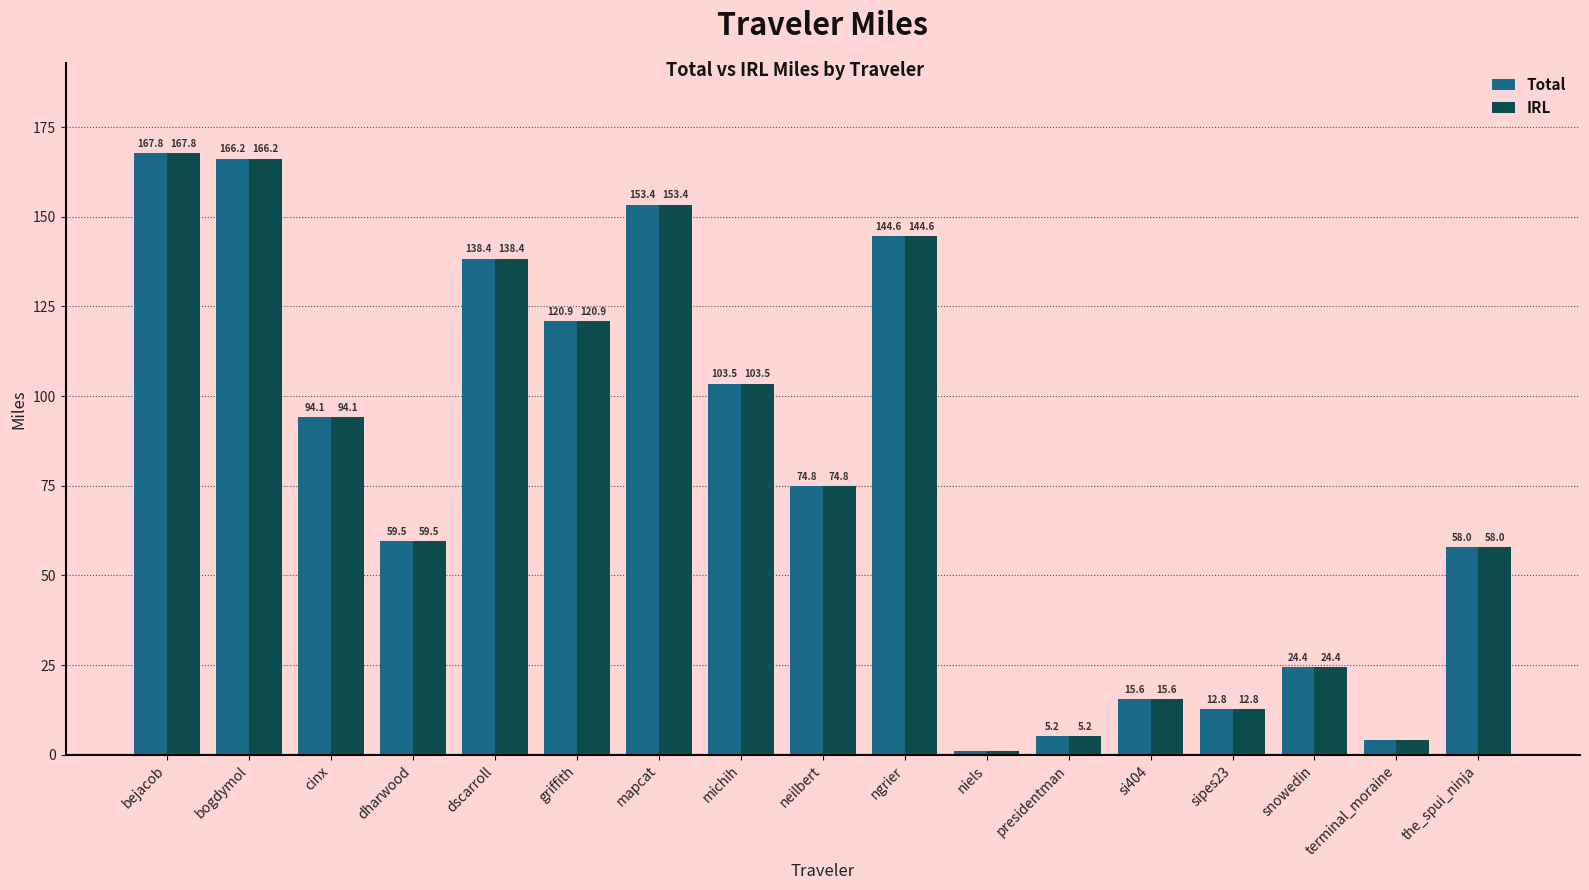

Rank the categories by Total value from highest to lowest.

bejacob, bogdymol, mapcat, ngrier, dscarroll, griffith, michih, cinx, neilbert, dharwood, the_spui_ninja, snowedin, si404, sipes23, presidentman, terminal_moraine, niels